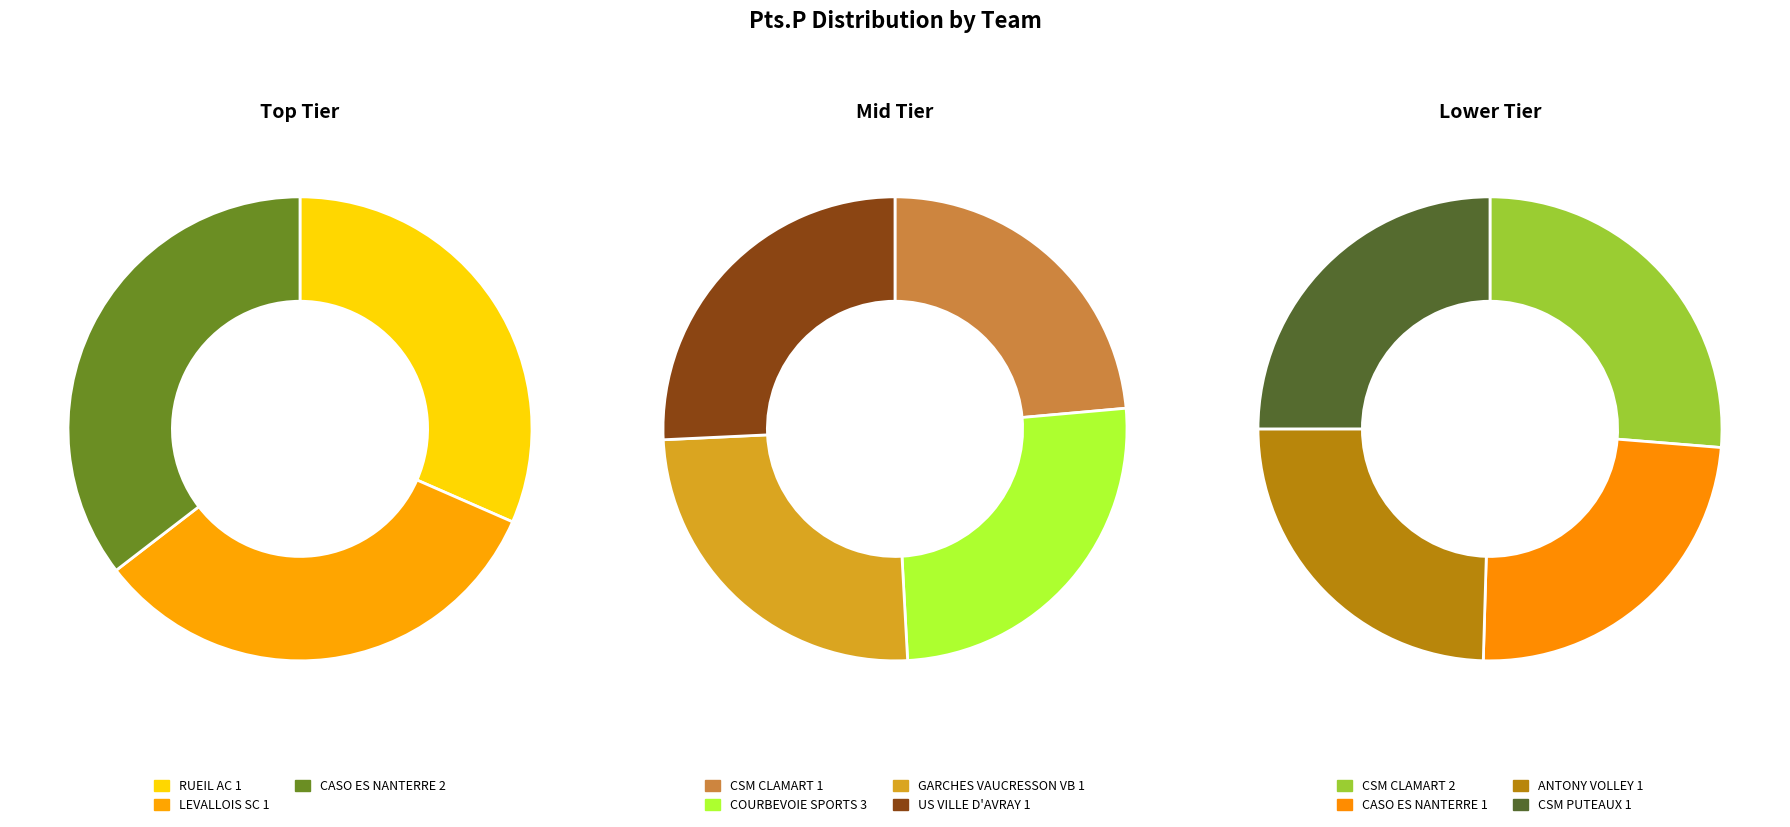

Is there a majority slice in this chart?

No